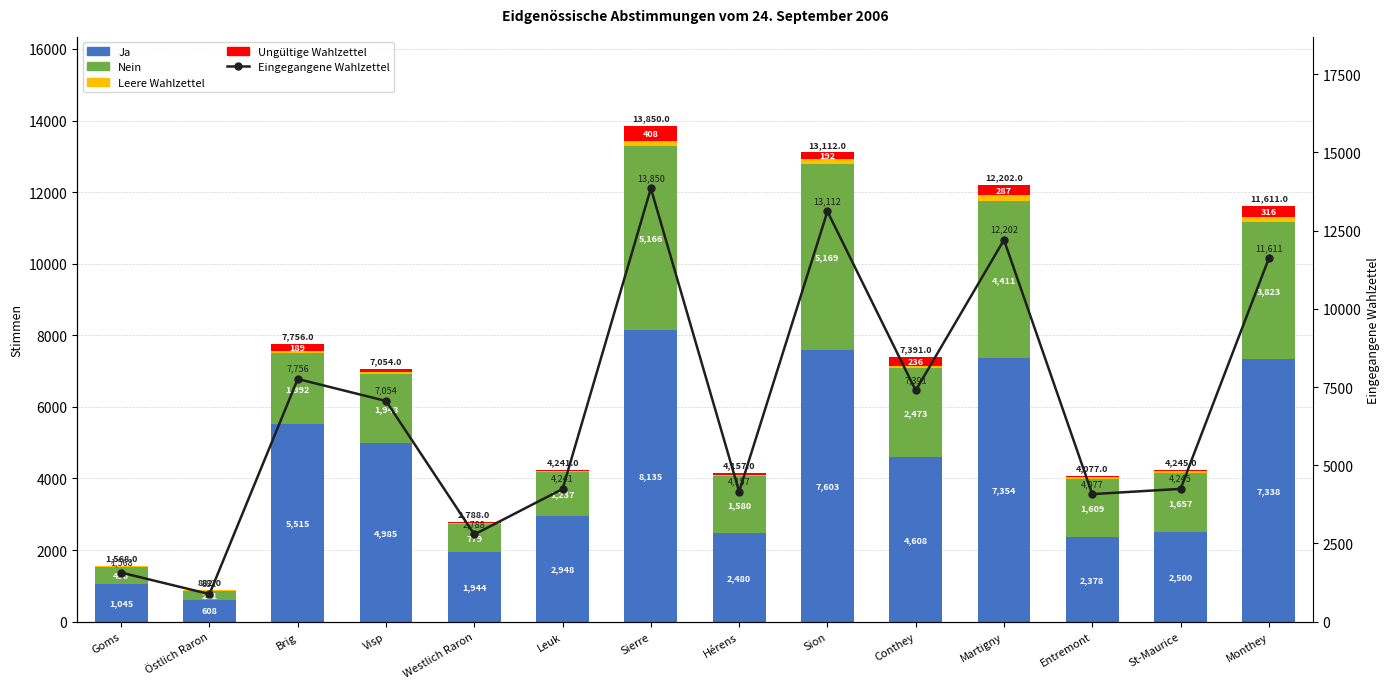

List the labels in order of Leere Wahlzettel value, smallest first.

Östlich Raron, Goms, Hérens, Westlich Raron, Leuk, Visp, St-Maurice, Brig, Entremont, Conthey, Monthey, Sierre, Sion, Martigny